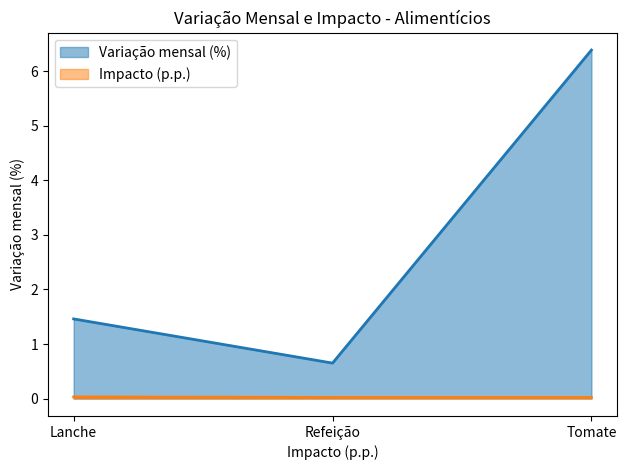

What is the average value of the Variação mensal (%) series?

2.8